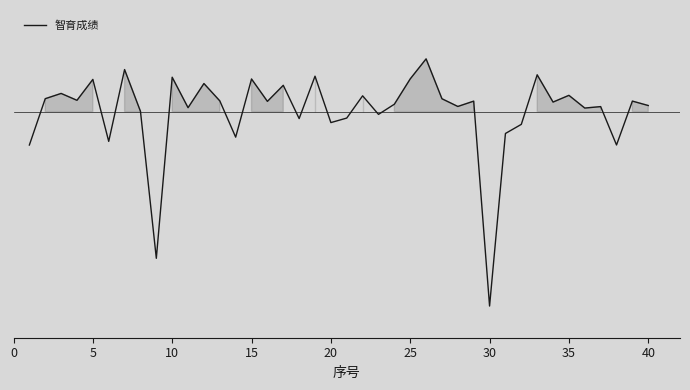

What is the minimum value shown in the chart?

1.6